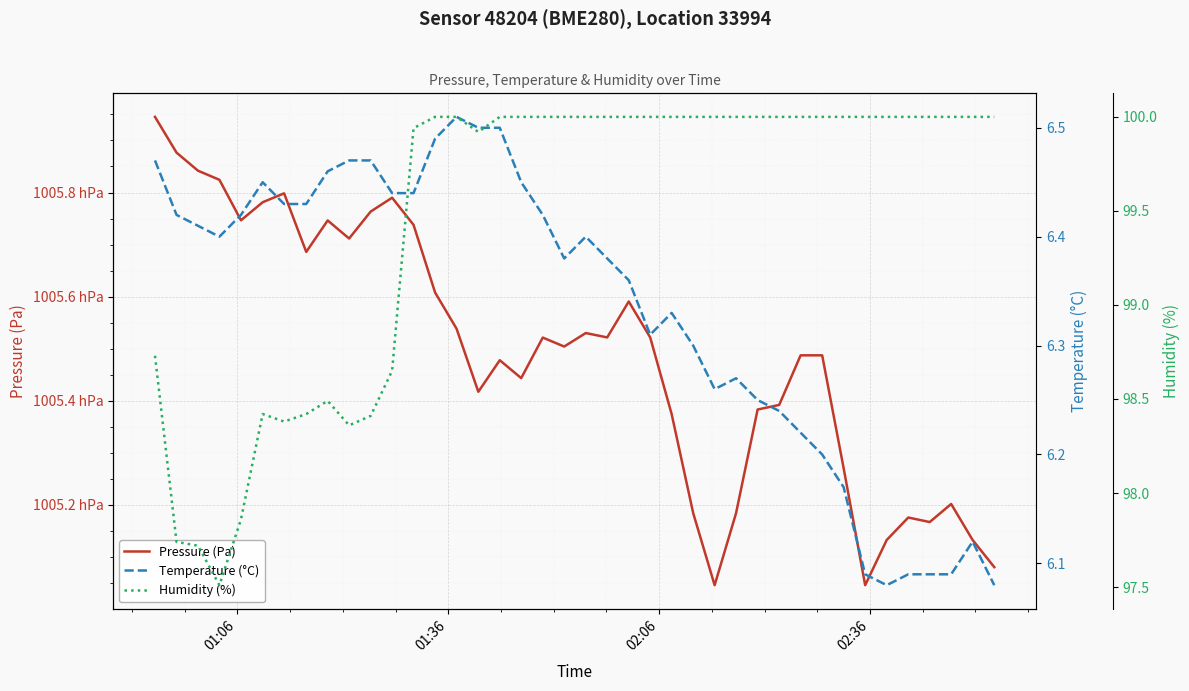

True or false: Pressure (Pa) and Temperature (°C) intersect in this chart.

False